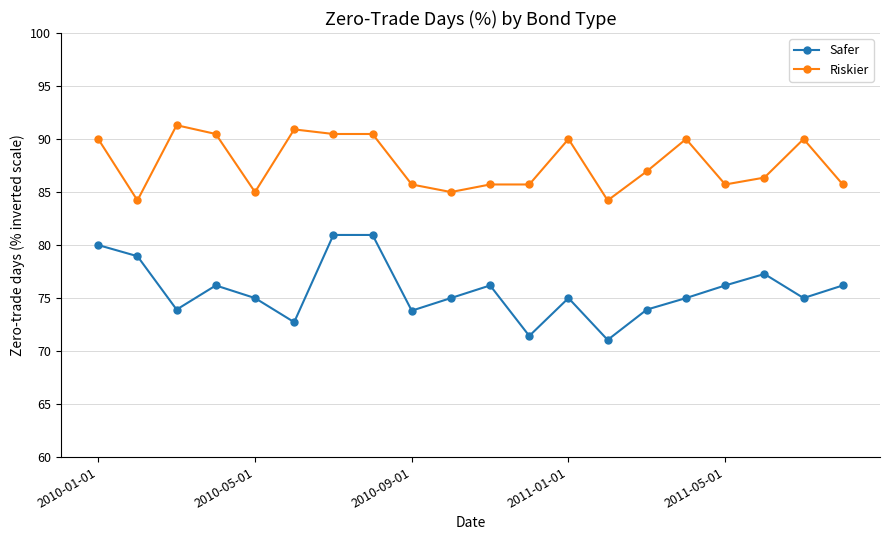

What is the lowest value of the Riskier series?

84.2